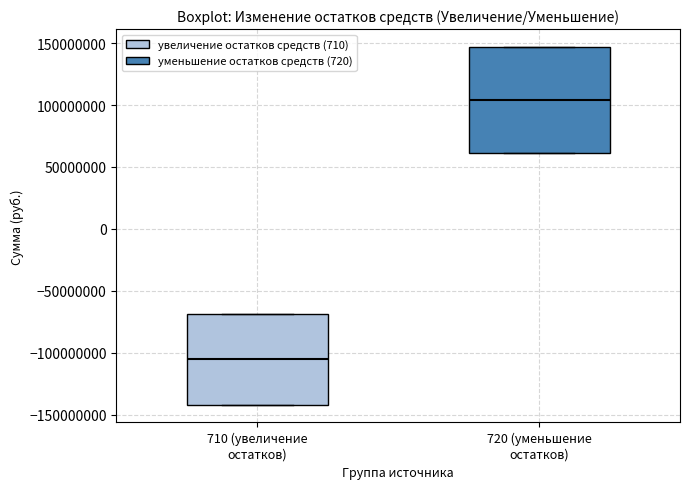

Reading left to right, transcribe this box plot: for each box, give where its median line is, the range the box spans, and where its two whiskers end, as read against the y-axis. The values are not printed on the chart, so give them approximately, as read against the axis.

710 (увеличение остатков): median -105000000, box -140000000 to -70000000, whiskers -140000000 to -70000000
720 (уменьшение остатков): median 105000000, box 60000000 to 145000000, whiskers 60000000 to 145000000